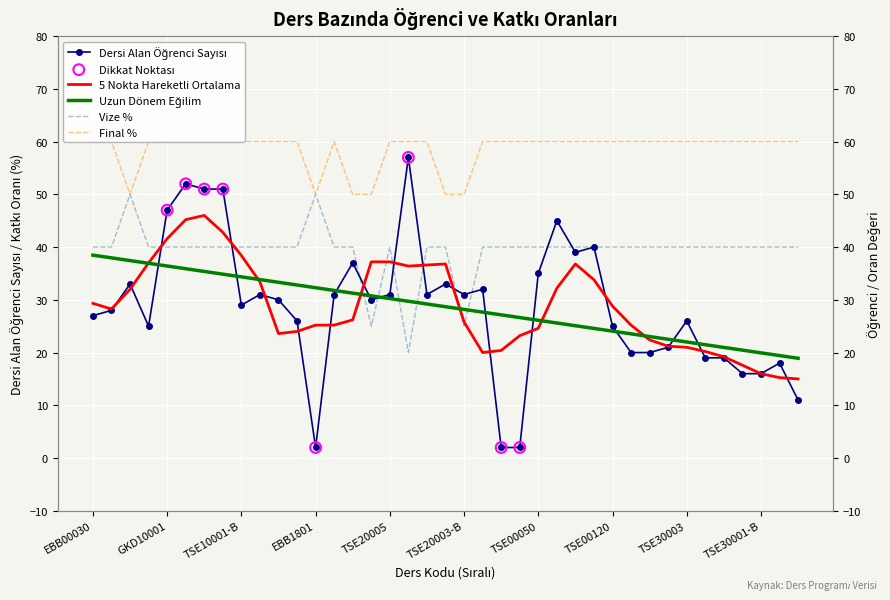

Is the value of Final % at TSE20001-B greater than the value of Vize % at TSE00040?

Yes